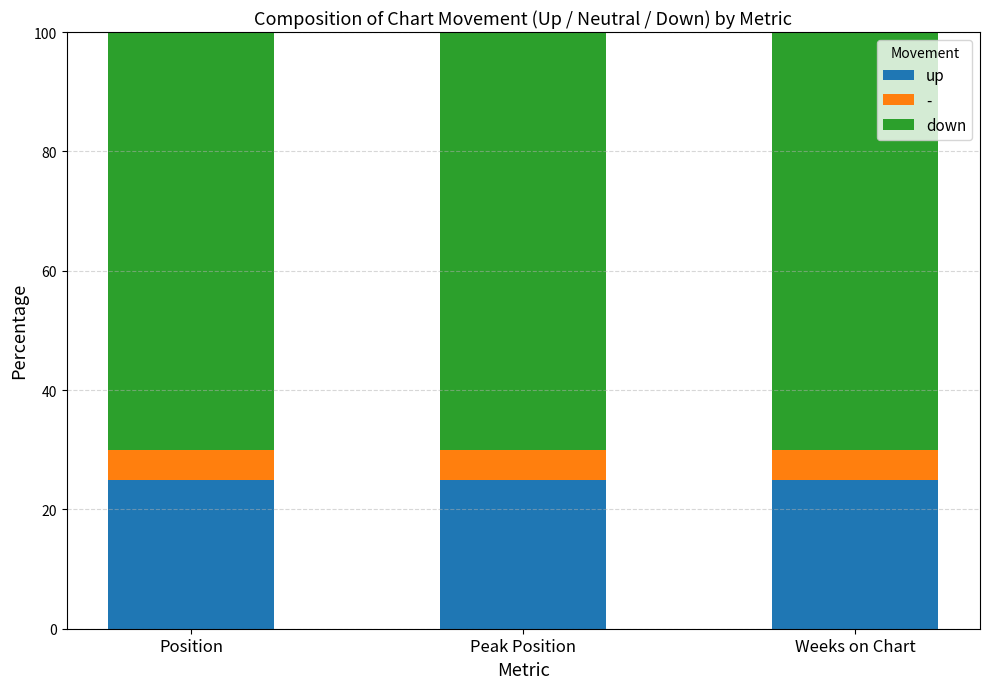

What is the value of the up bar at the 1st from the left?

25